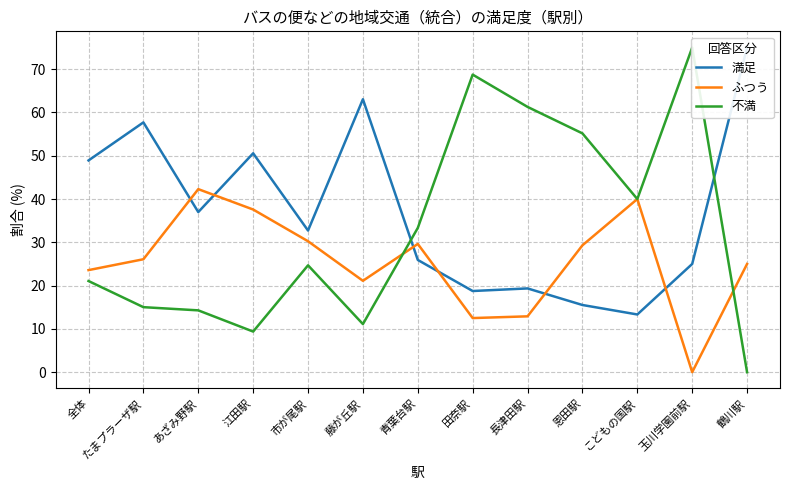

True or false: 不満 has a value of 0.0 at 鶴川駅.

True